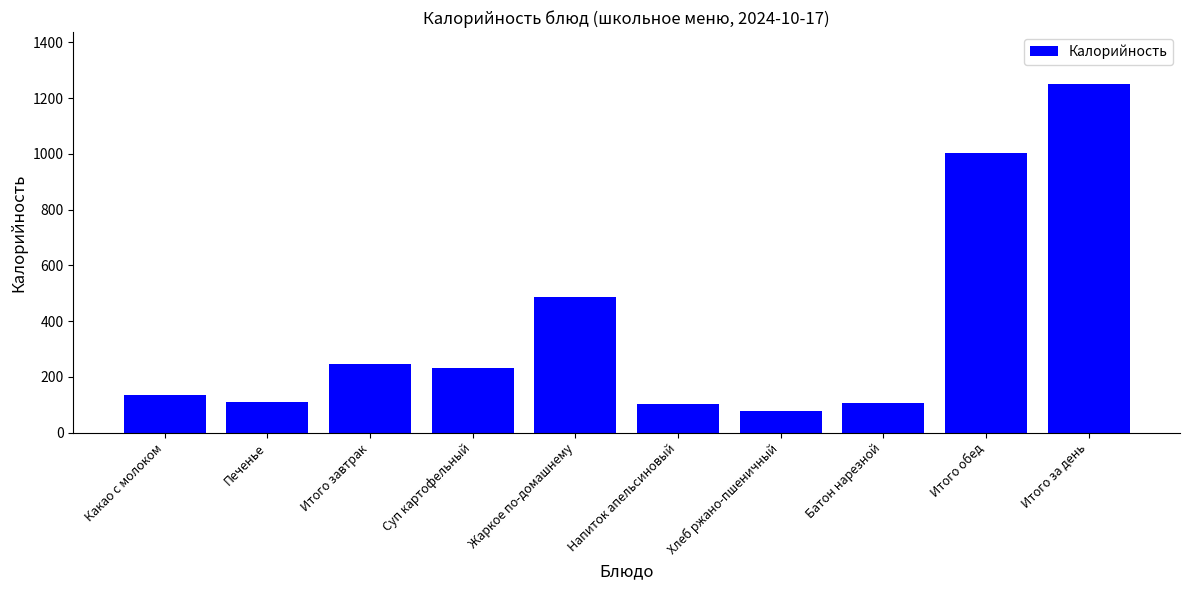

Read the value at Суп картофельный.

232.1